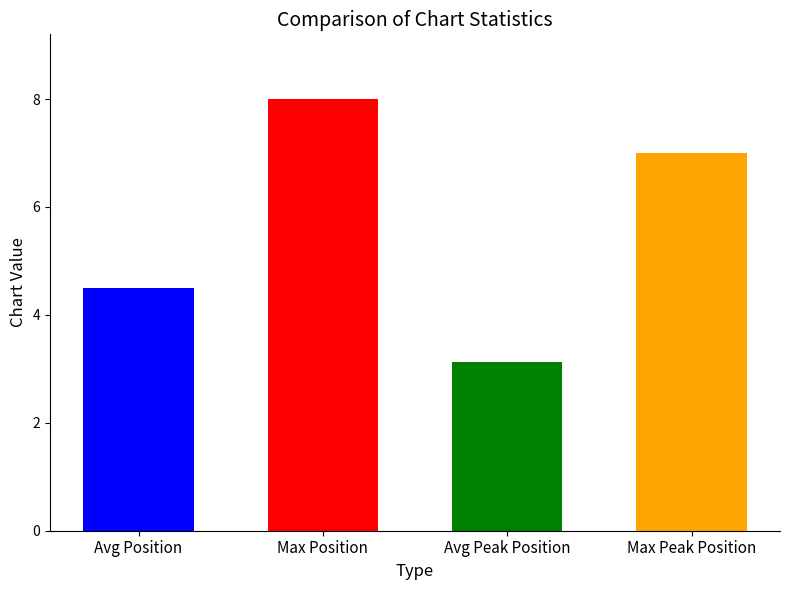

Which series has the widest spread of values?

Position